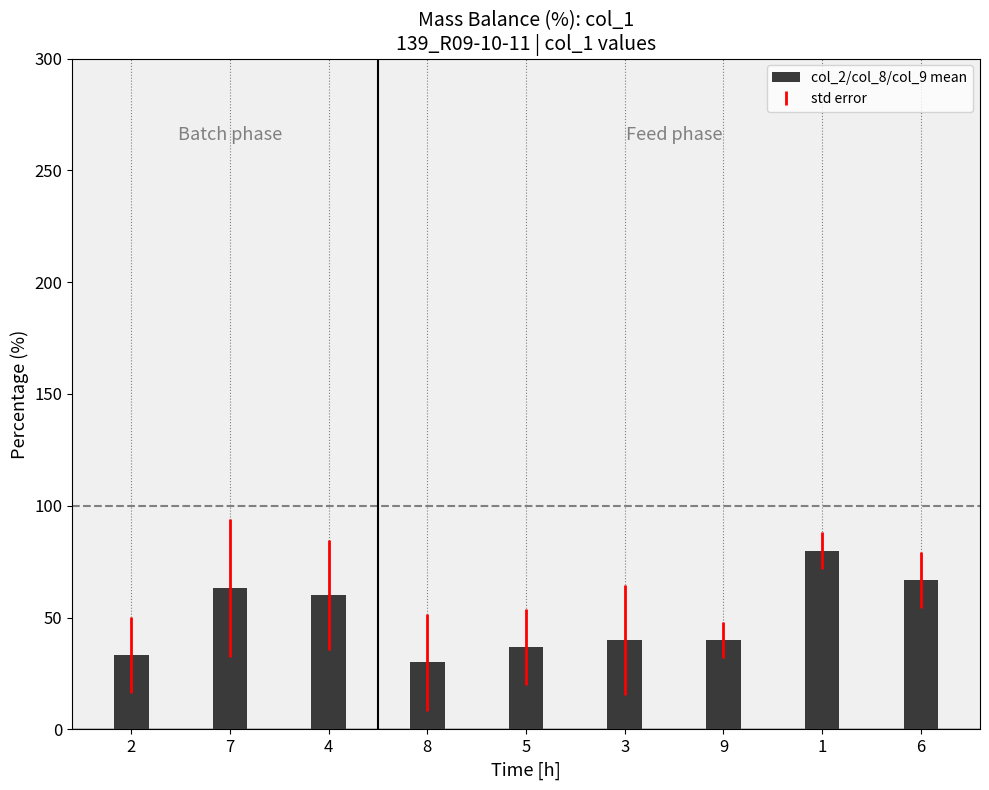

What is the change in value from 8 to 6?

+36.7